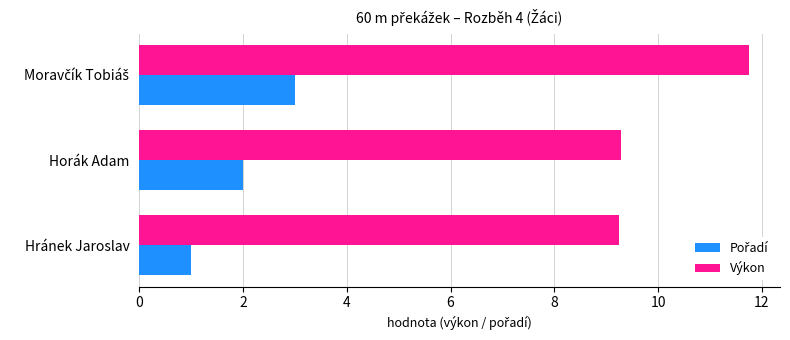

True or false: Výkon has a value of 14.5 at Hránek Jaroslav.

False